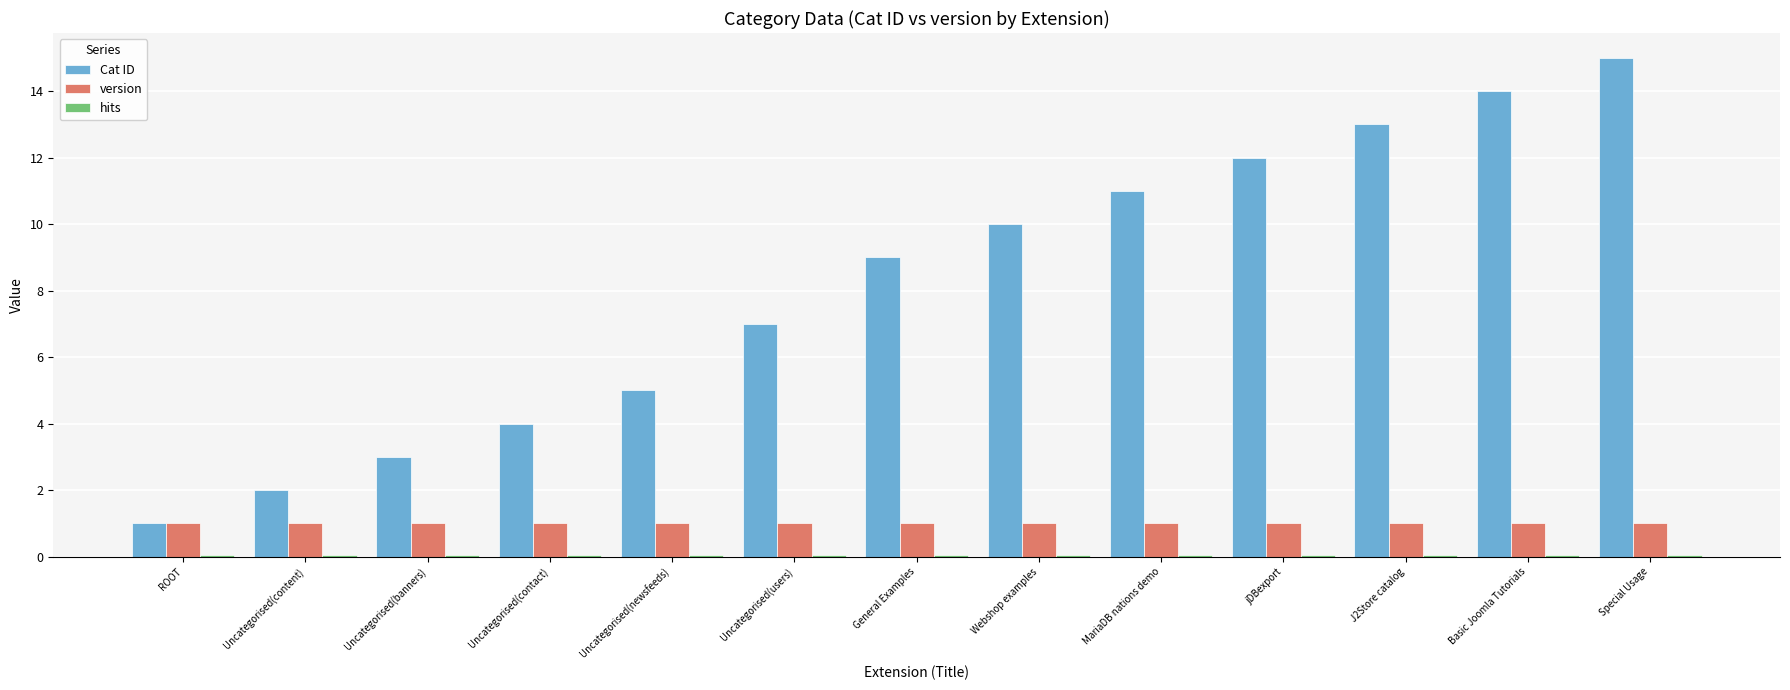

What is the average value of the Cat ID series?

8.2